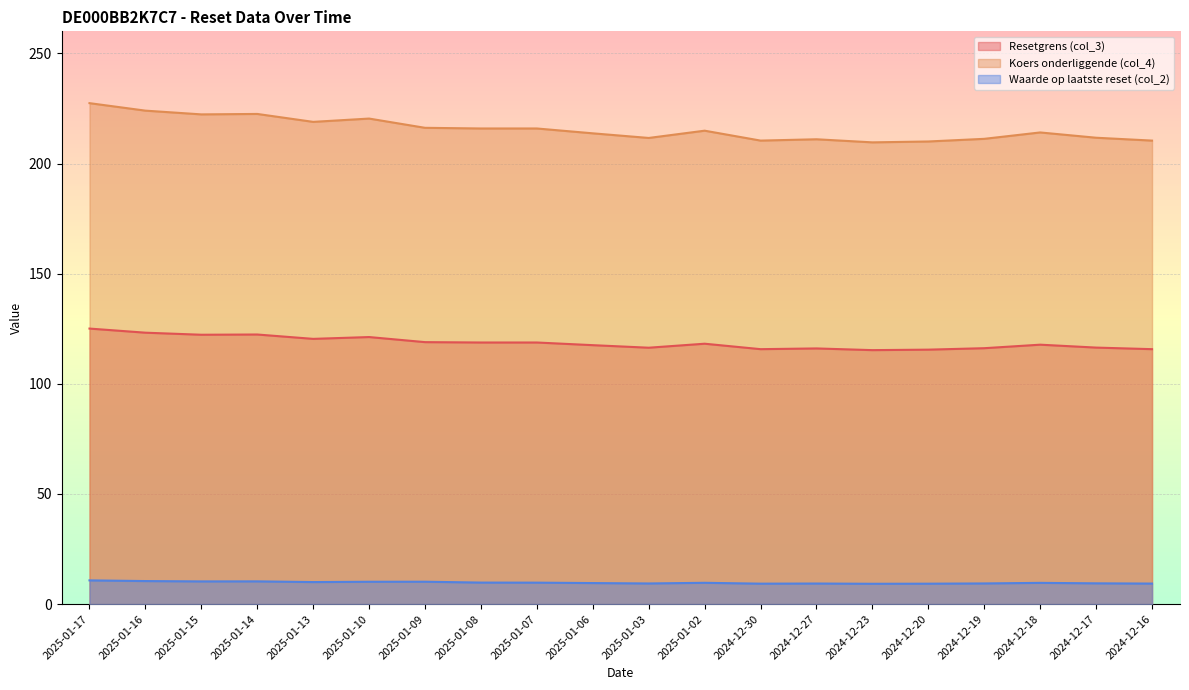

Which series has the widest spread of values?

Koers onderliggende (col_4)